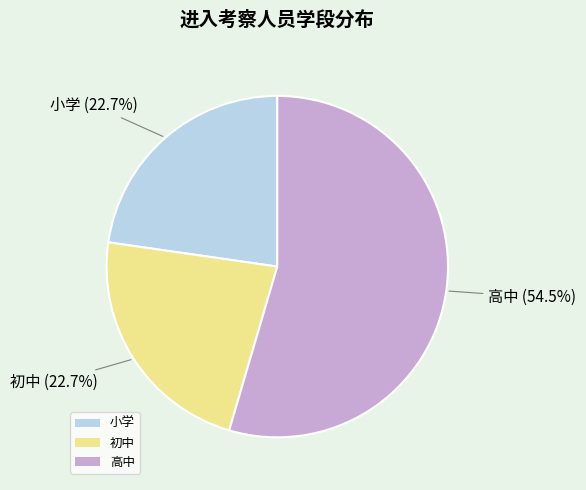

Combined, do 高中 and 初中 account for over 50%?

Yes